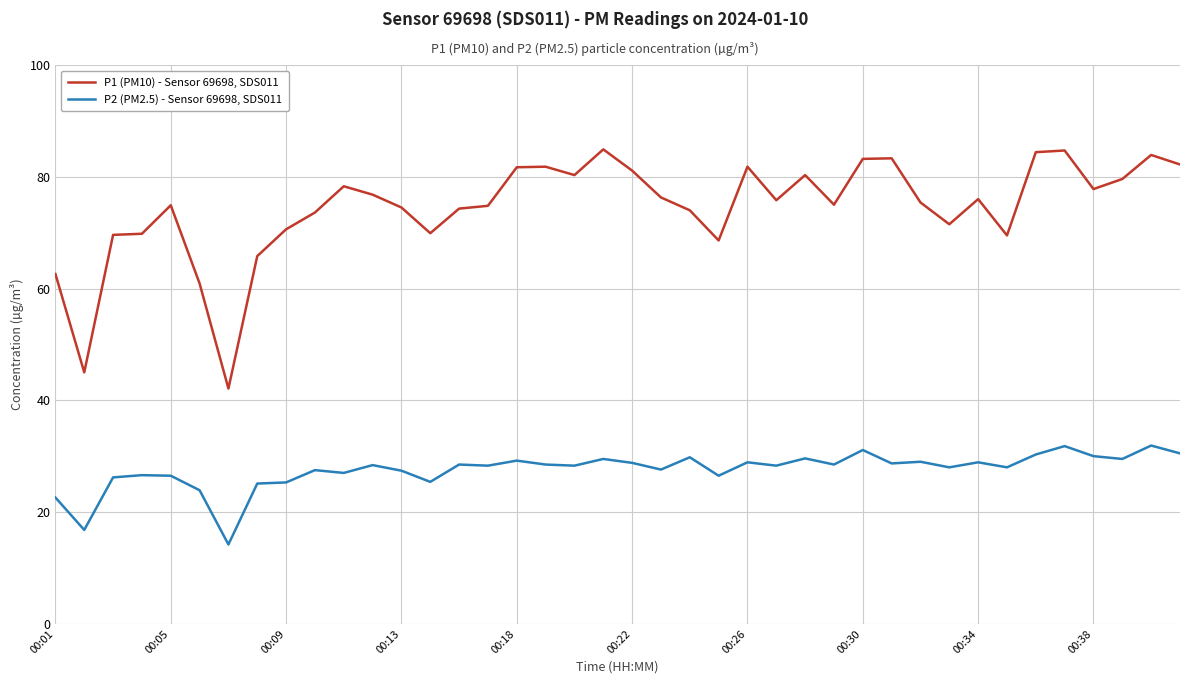

True or false: P2 (PM2.5) - Sensor 69698, SDS011 and P1 (PM10) - Sensor 69698, SDS011 intersect in this chart.

False